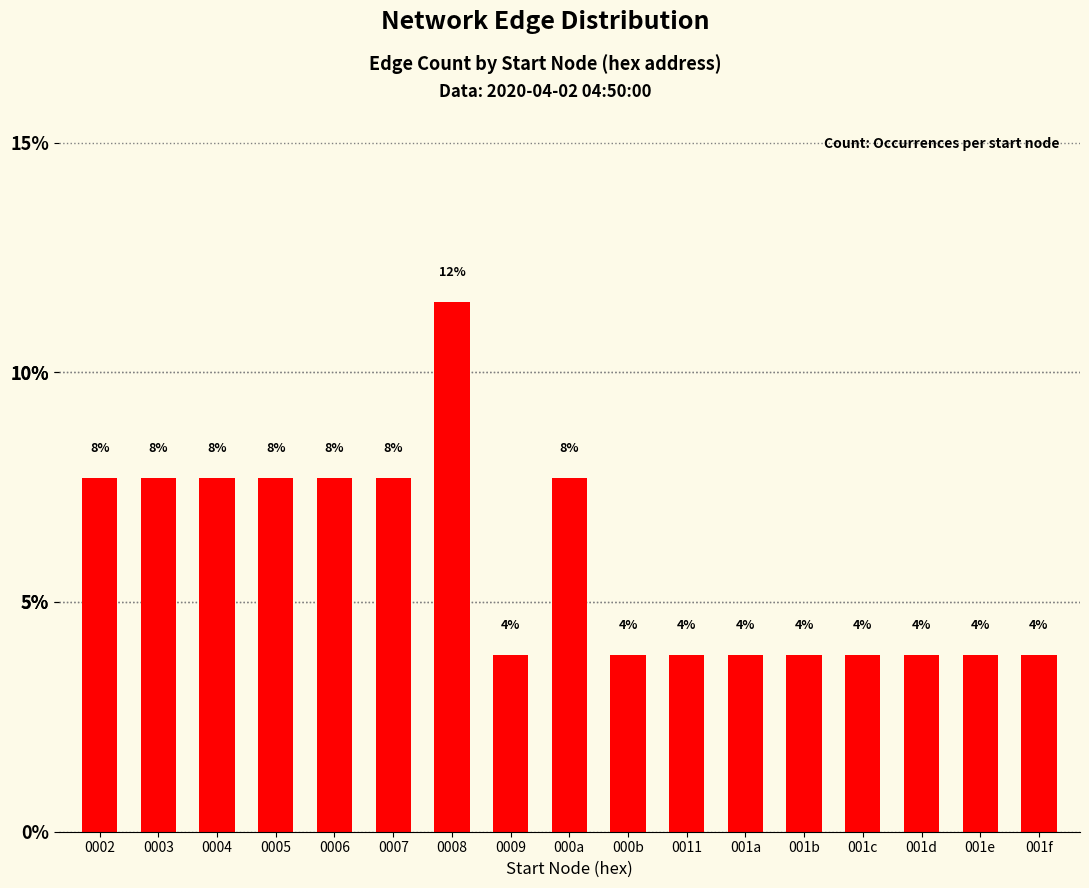

What is the smallest value displayed?

3.8